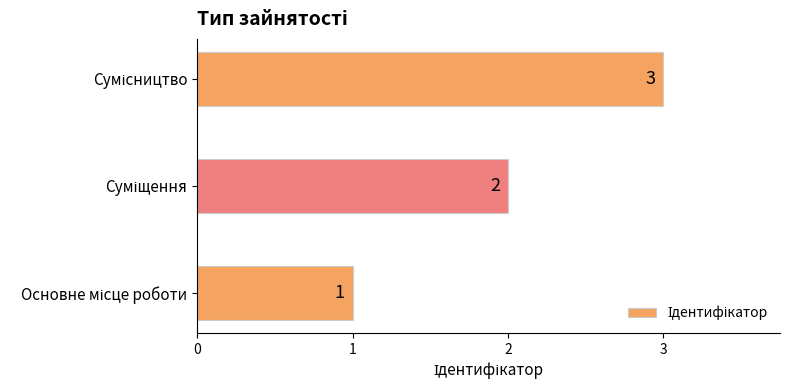

What is the greatest value displayed?

3